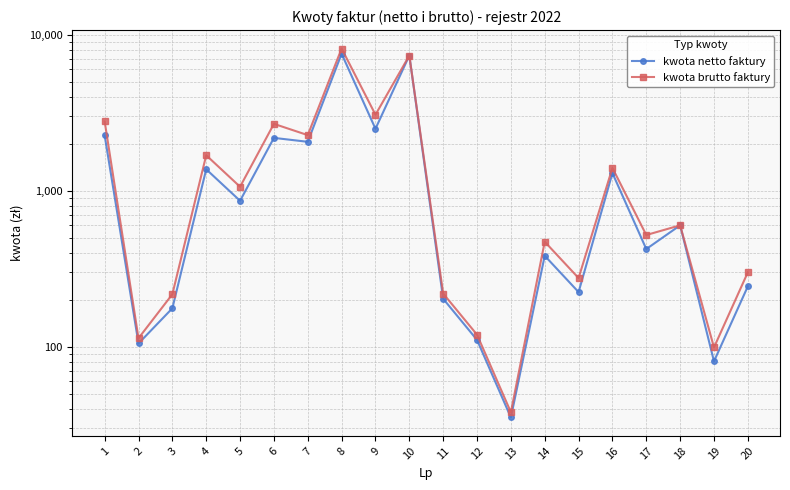

At 14, list the series in order from smallest to largest.

kwota netto faktury, kwota brutto faktury